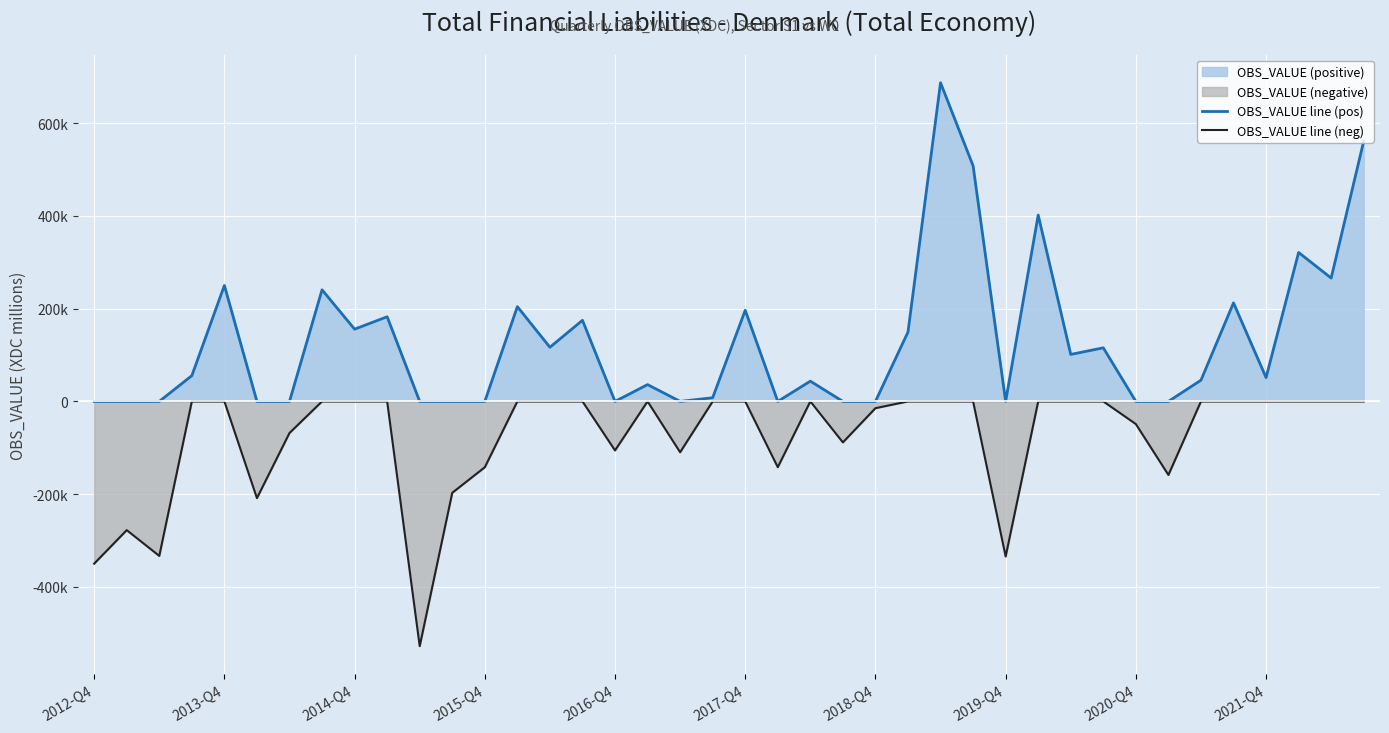

True or false: OBS_VALUE line (pos) has more than 1 interior local peaks.

True